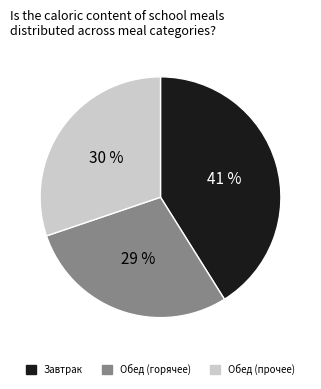

Does any single category account for the majority?

No